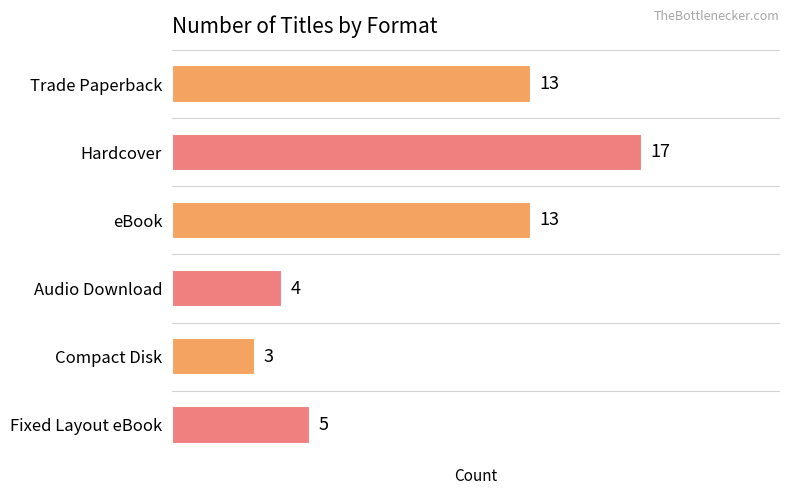

Does the chart contain any negative values?

No